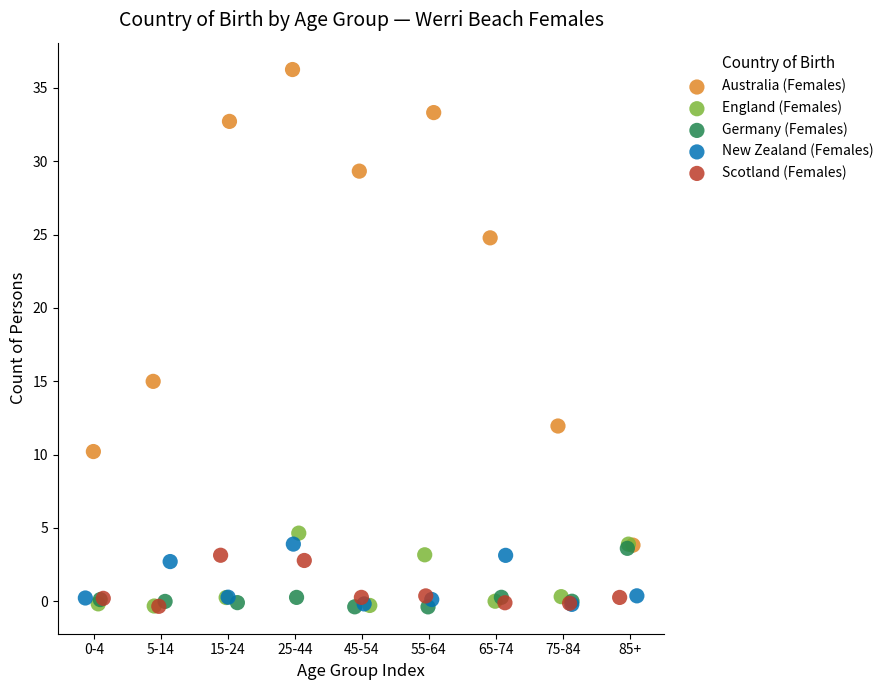

What are all the series names shown in the legend?

Australia (Females), England (Females), Germany (Females), New Zealand (Females), Scotland (Females)